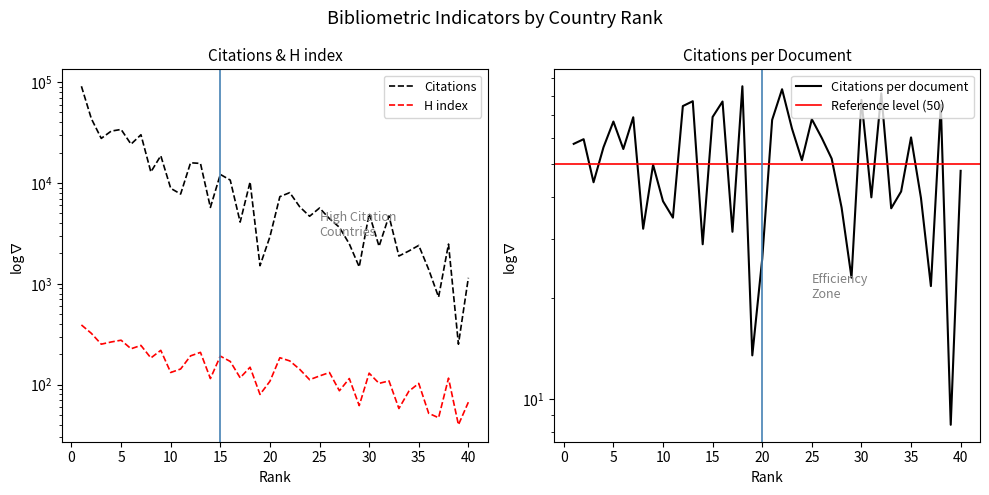

True or false: Citations and Citations per document intersect in this chart.

False